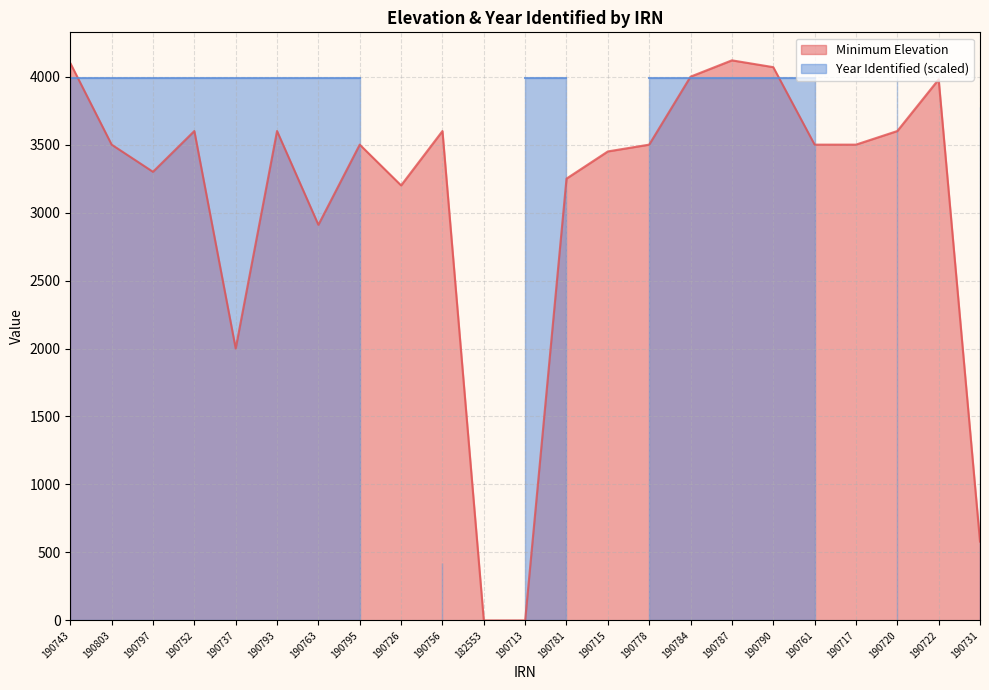

Rank the categories by value from highest to lowest.

190787, 190743, 190790, 190784, 190722, 190752, 190793, 190756, 190720, 190803, 190795, 190778, 190761, 190717, 190715, 190797, 190781, 190726, 190763, 190737, 190731, 182553, 190713